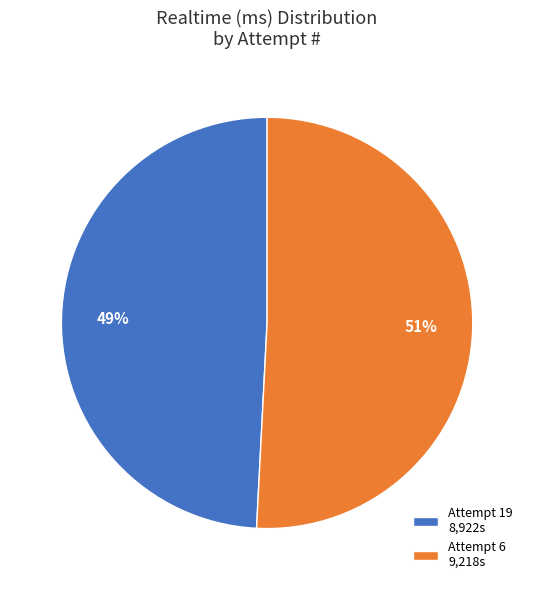

What percentage is the Attempt 19 8,922s slice, to the nearest percent?

49%